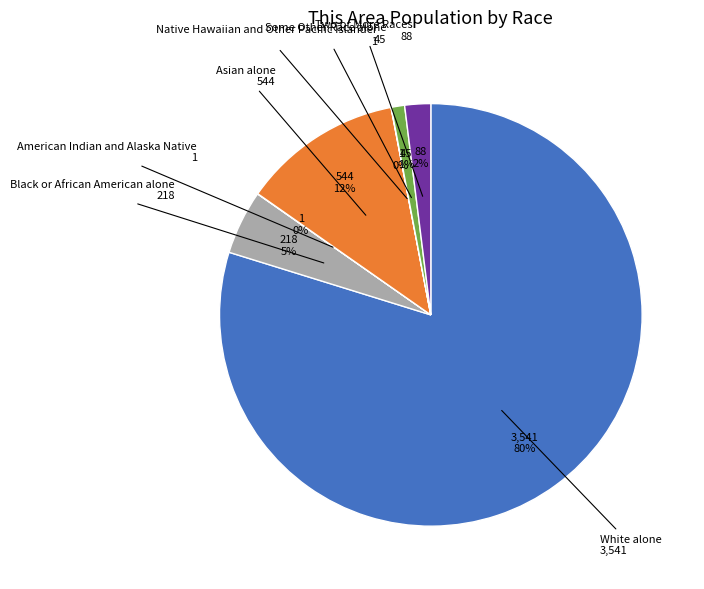

Is there a majority slice in this chart?

Yes